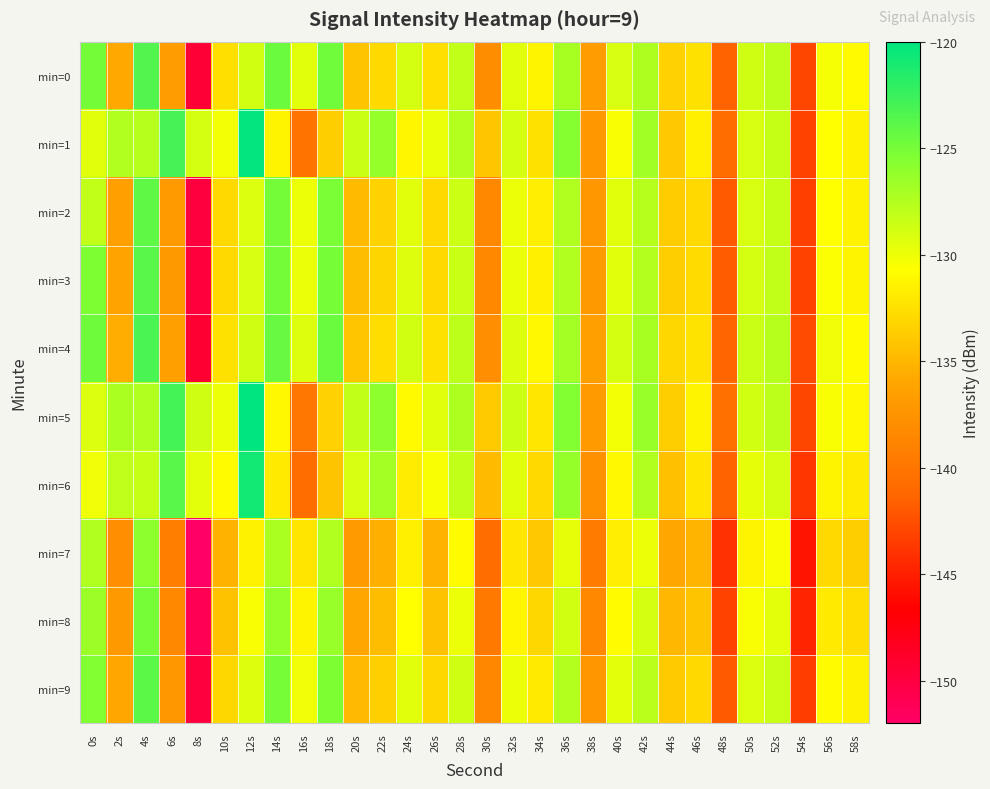

What is the total value across all series at 14s?

-1272.0